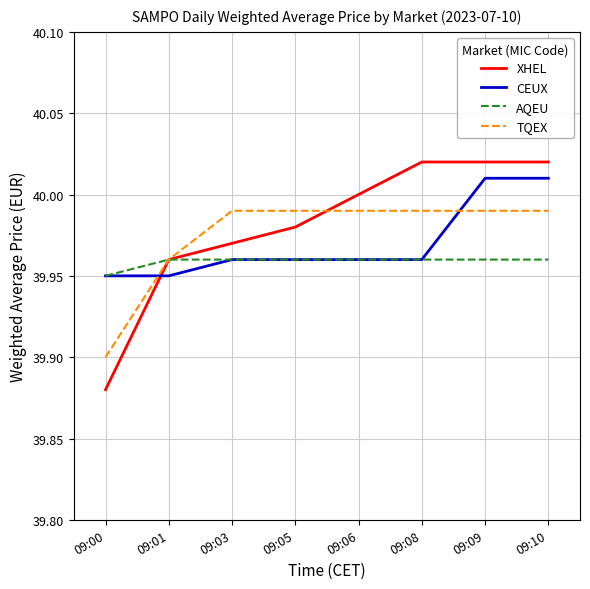

The value of TQEX at 09:09 is 16.0. True or false?

False